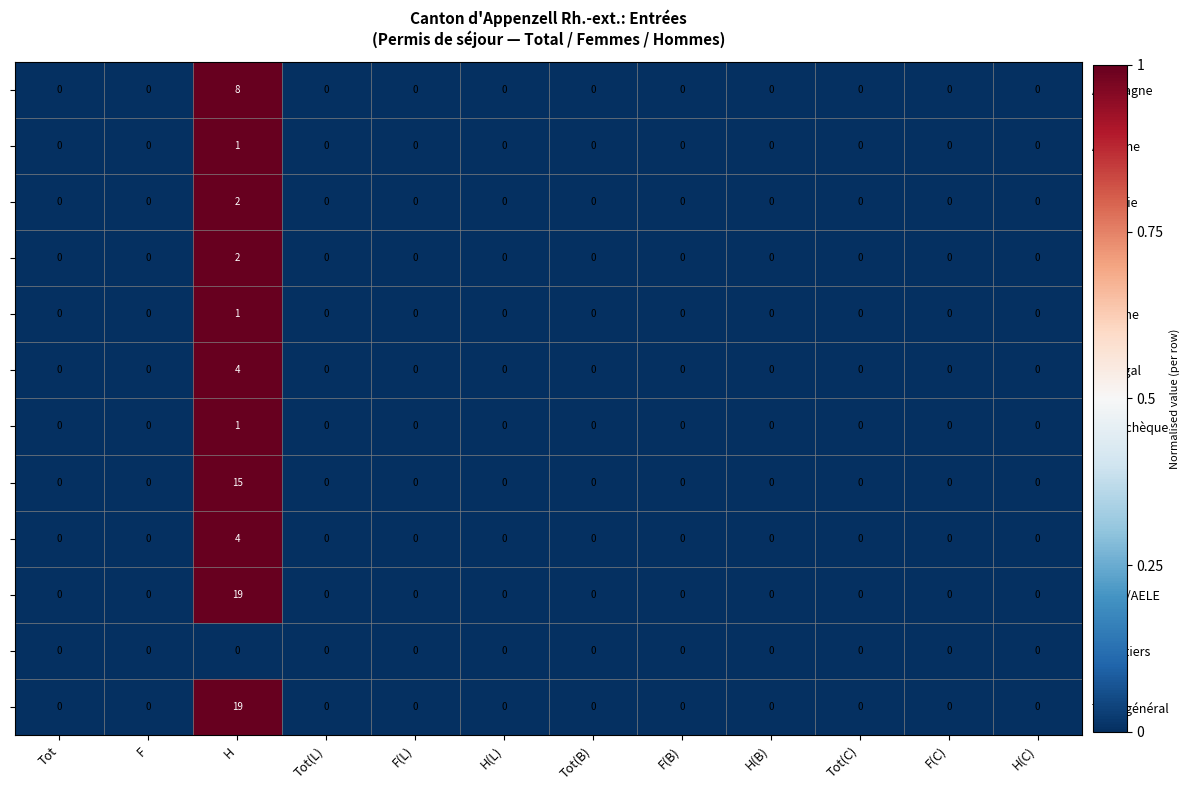

How many distinct data groups are displayed?

12